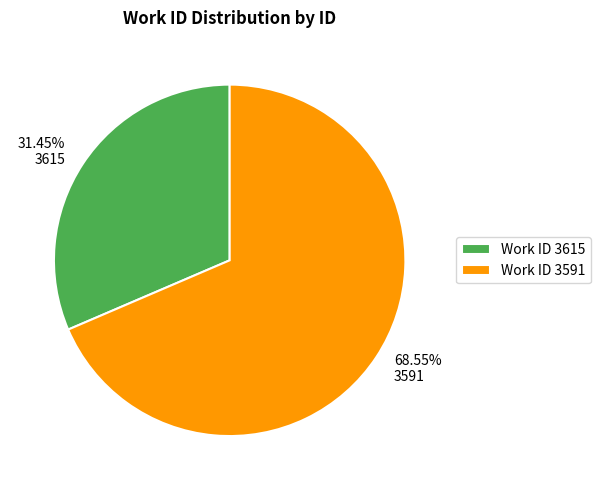

Which category accounts for the majority?

3591